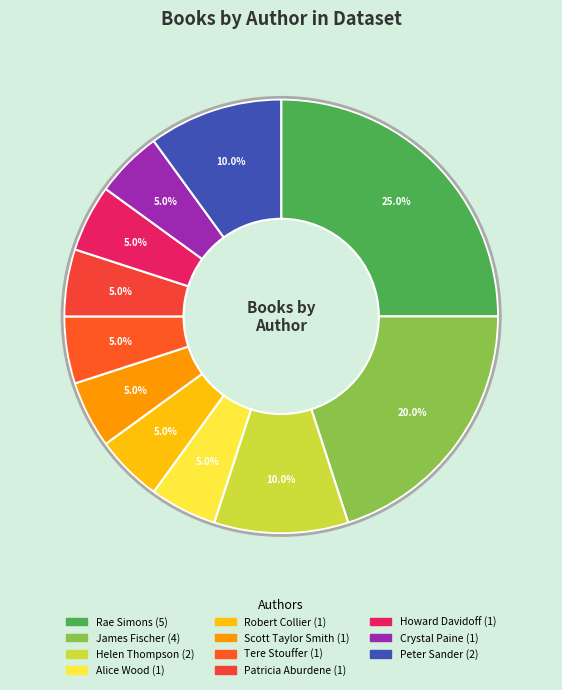

What is the total percentage of Alice Wood and Scott Taylor Smith?

10.0%